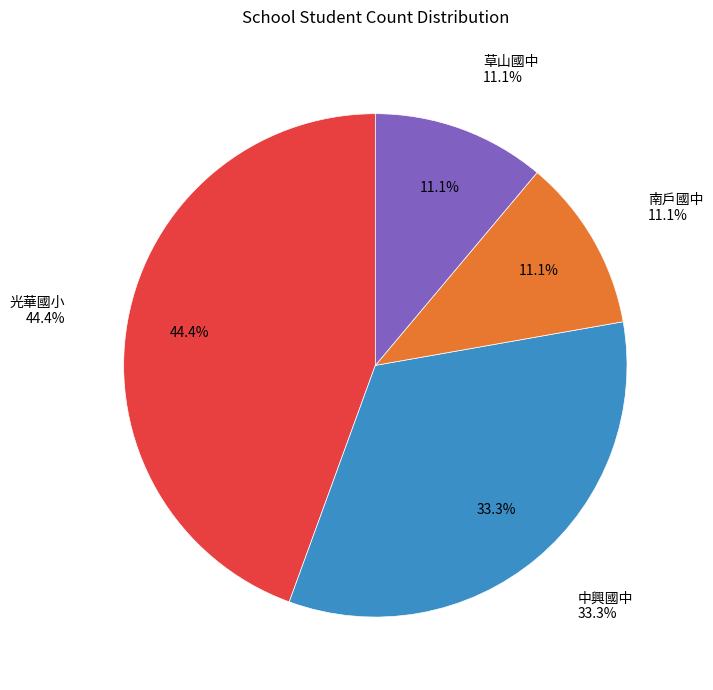

To the nearest percent, what portion does 4 represent?

11%